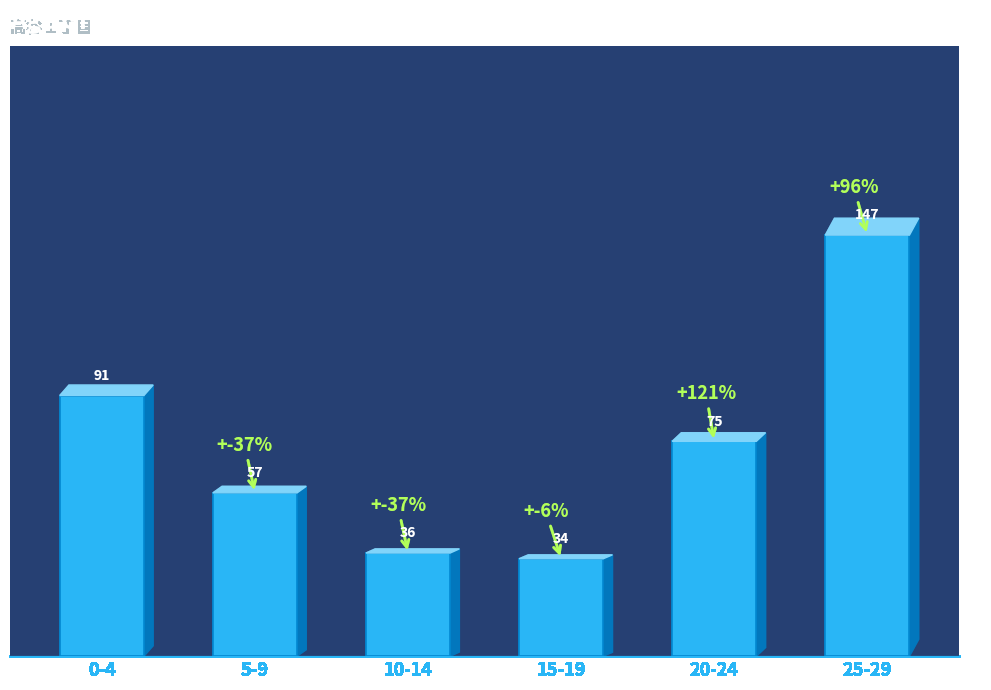

What position from the right is 15-19?

3